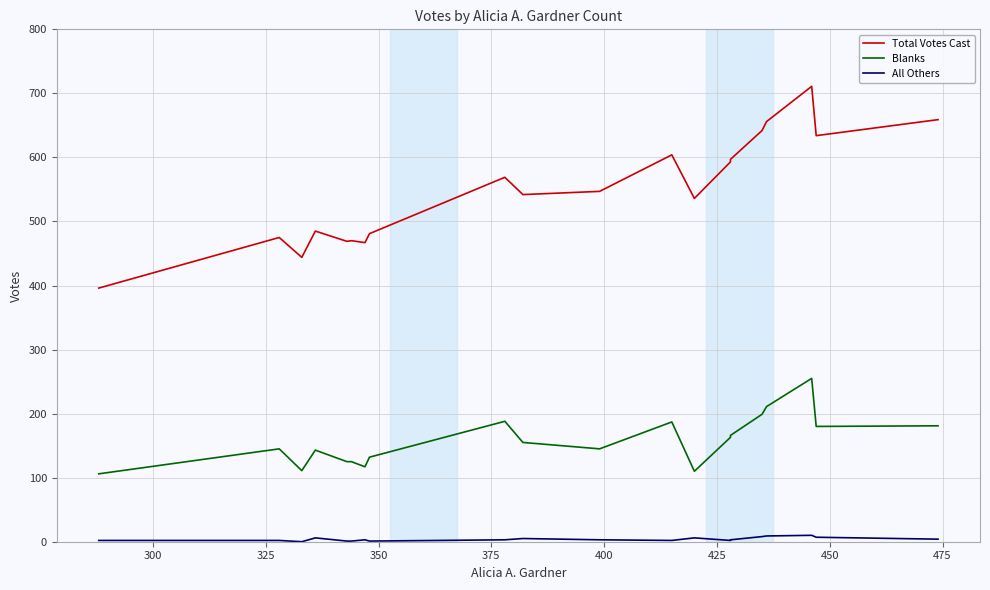

True or false: Total Votes Cast and Blanks cross at least once.

False